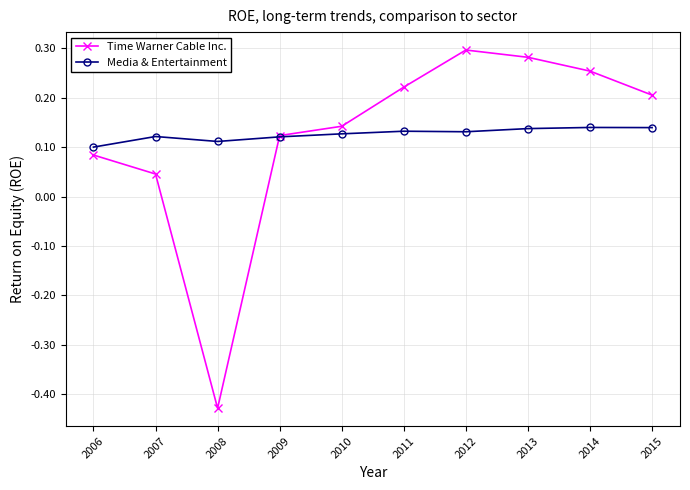

Where is the first local minimum for Media & Entertainment?

2008